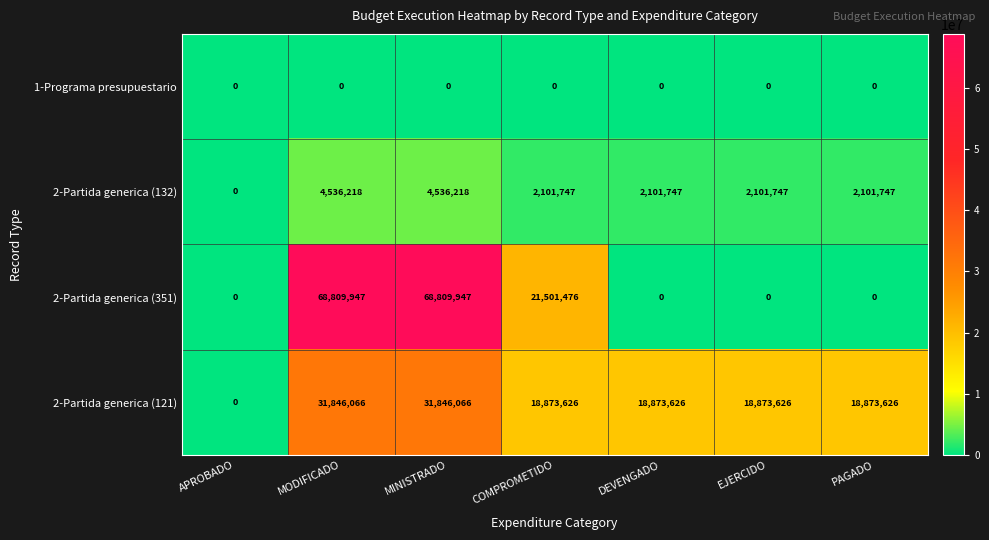

Which series has the widest spread of values?

2-Partida generica (351)